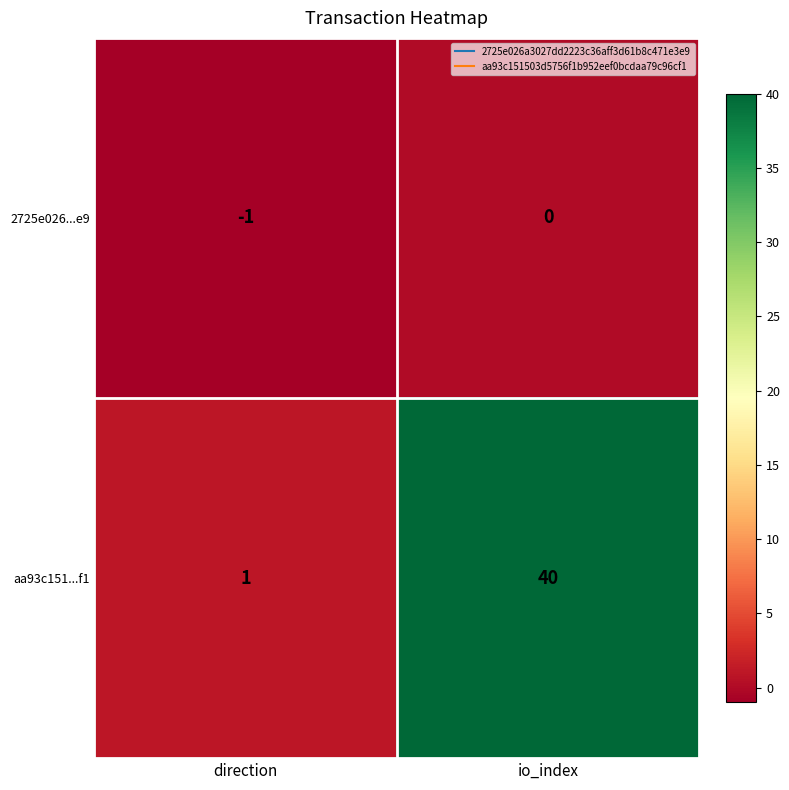

Is it true that 2725e026...e9 equals 0 at io_index?

True